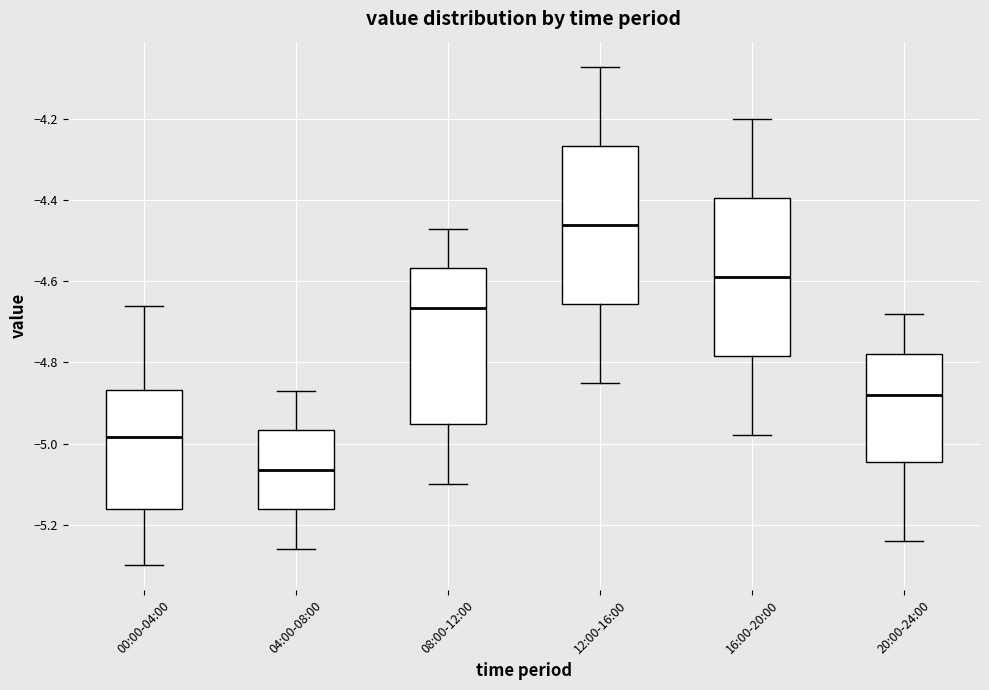

Where is the lower edge of the box for 12:00-16:00 on the y-axis? The values are not printed on the chart, so give them approximately, as read against the axis.

-4.66